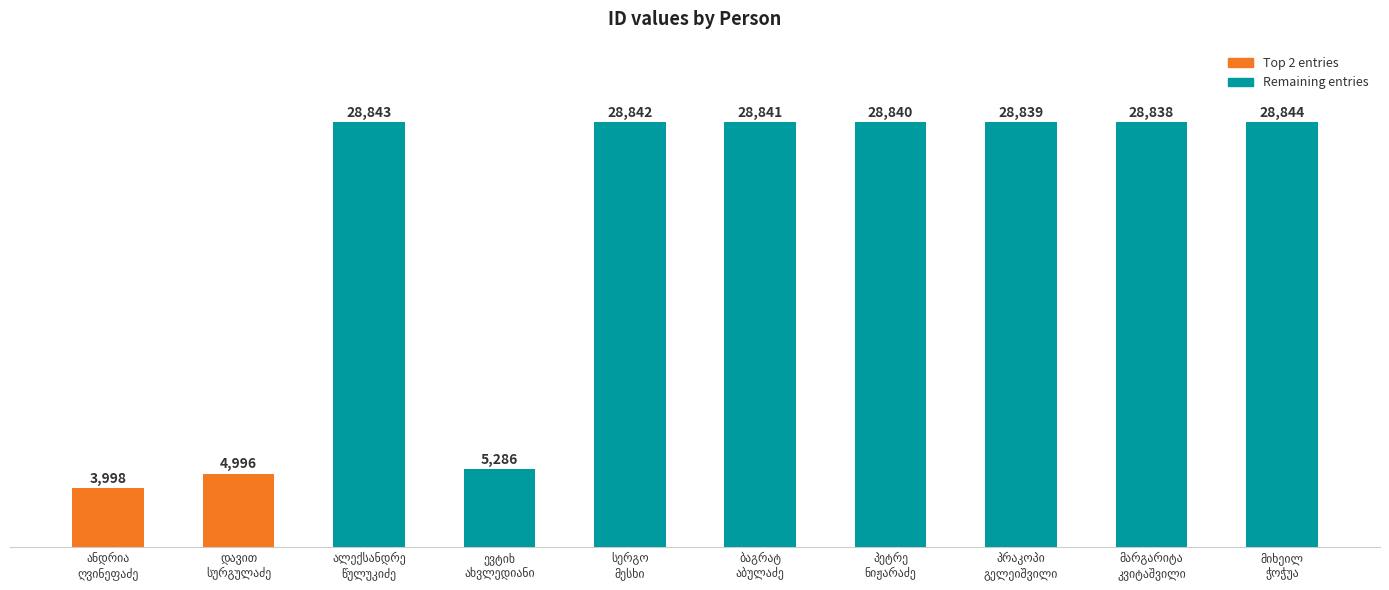

What is the difference between the second highest and minimum values?

24845